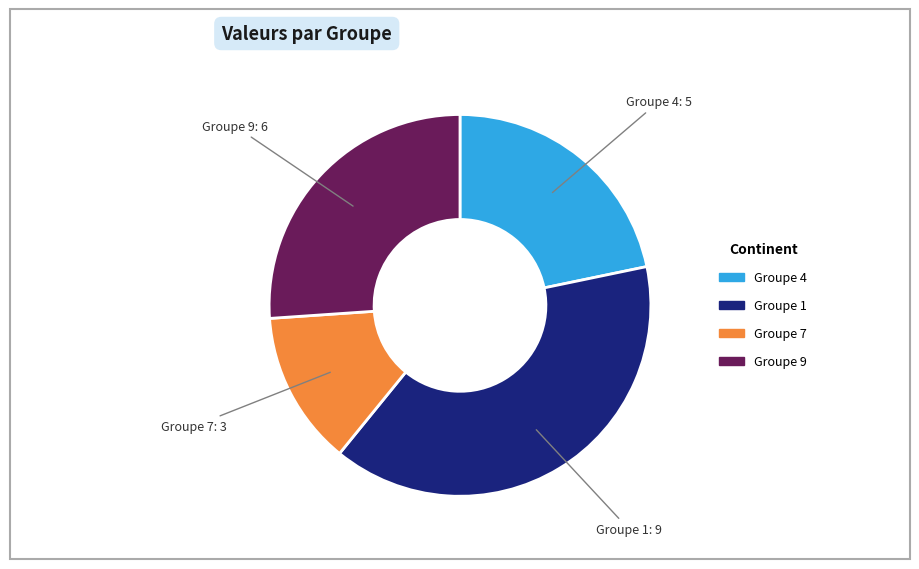

Does any single category account for the majority?

No